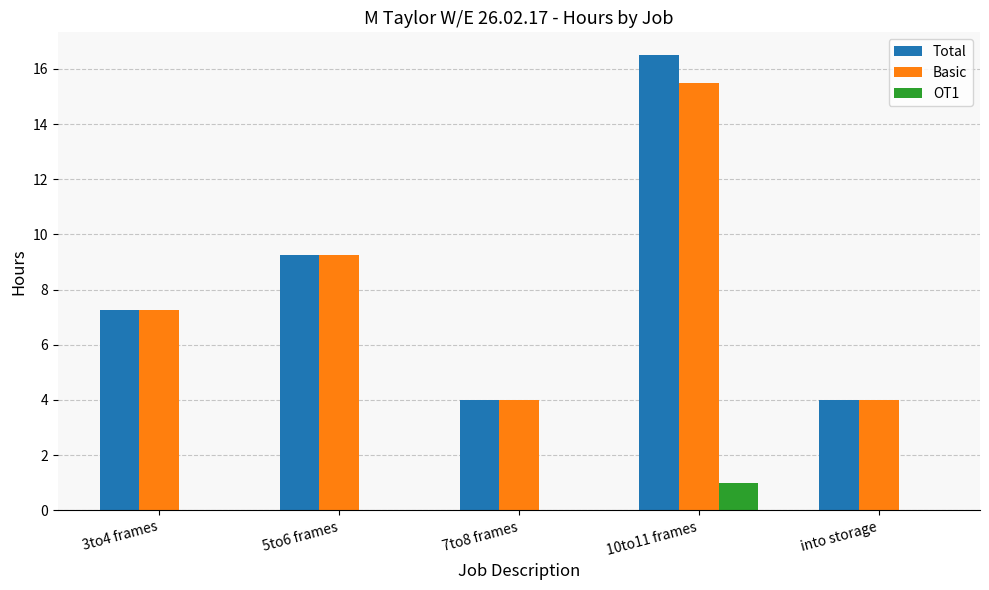

At which category does the chart reach its peak across all series?

10to11 frames